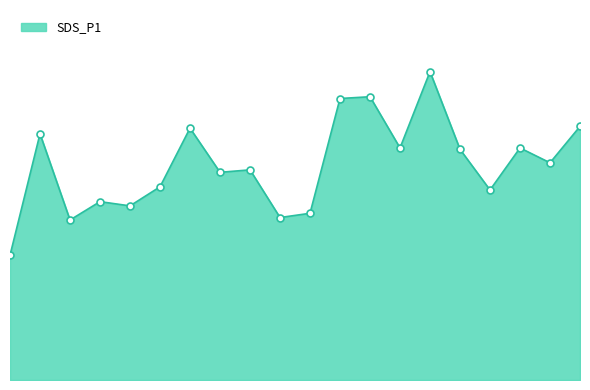

Does the chart have visible grid lines?

No